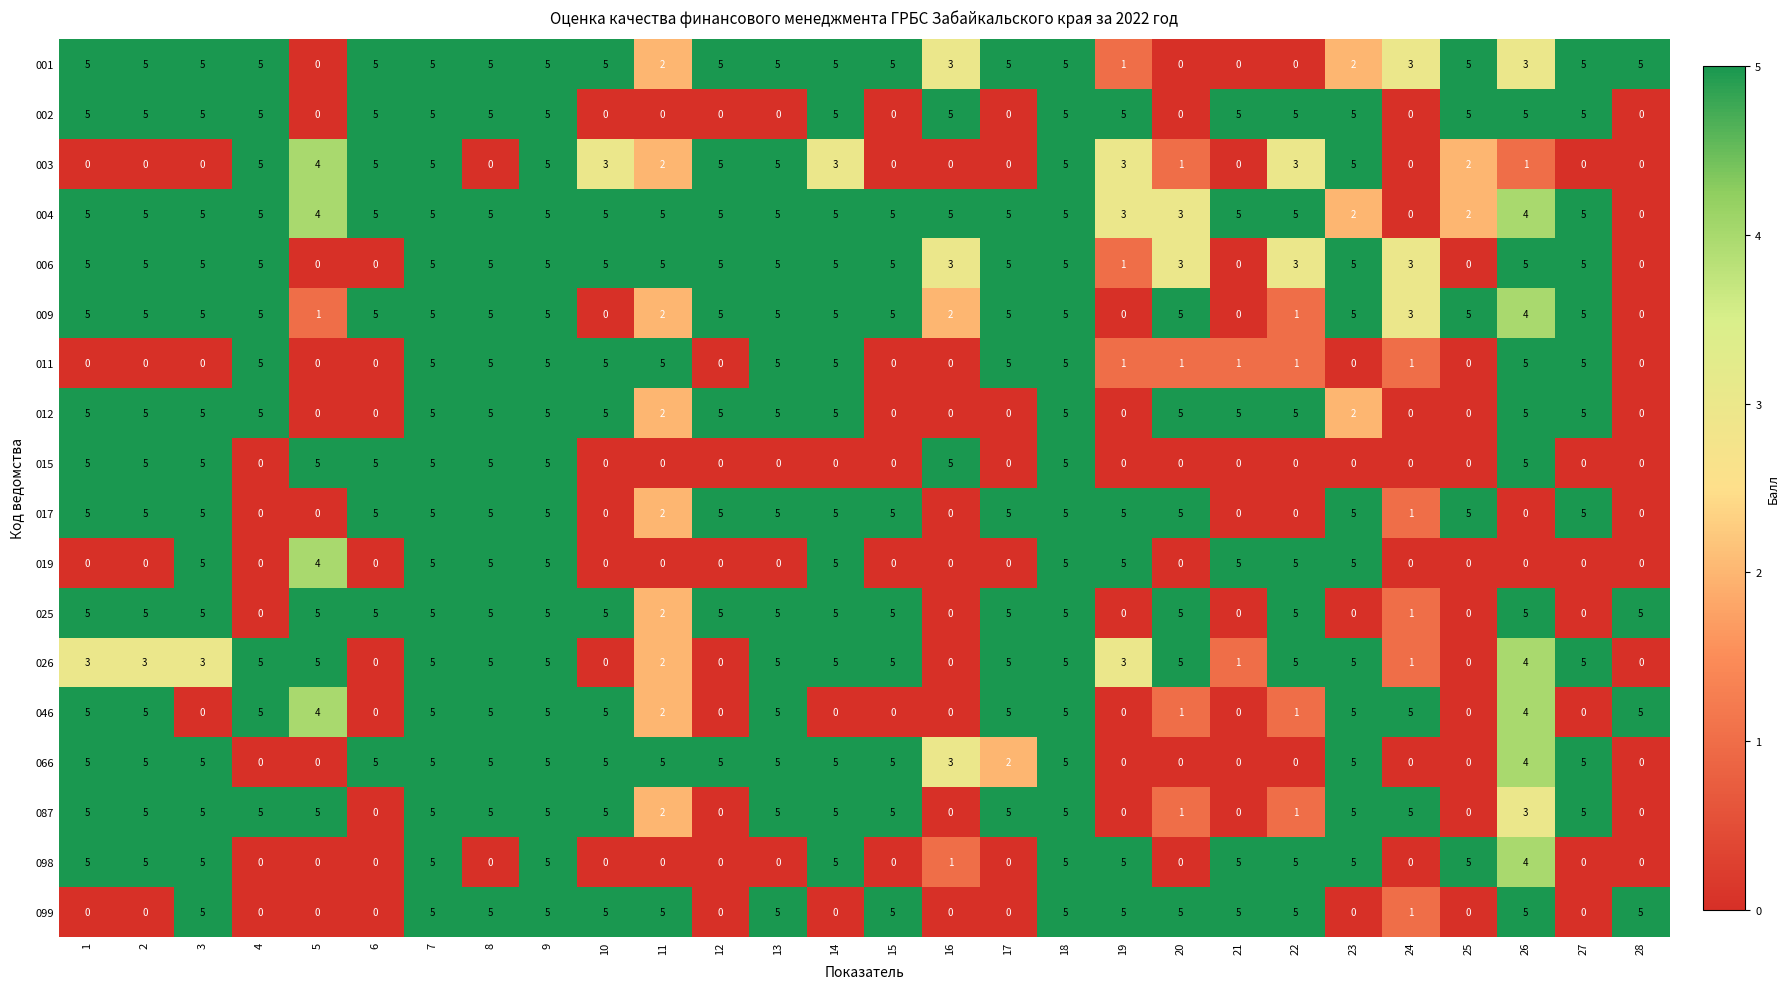

What is the average value of the 006 series?

4